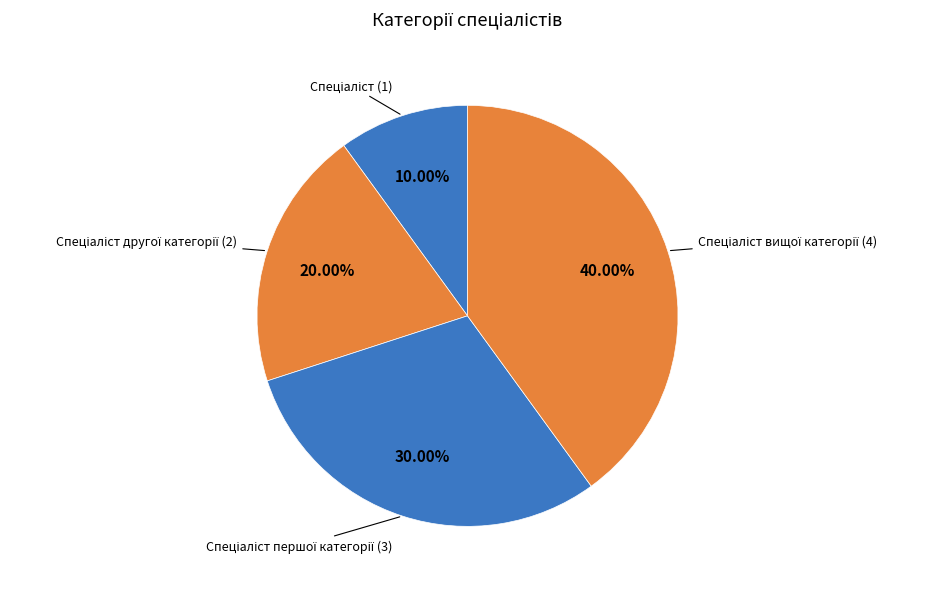

Does any single category account for the majority?

No